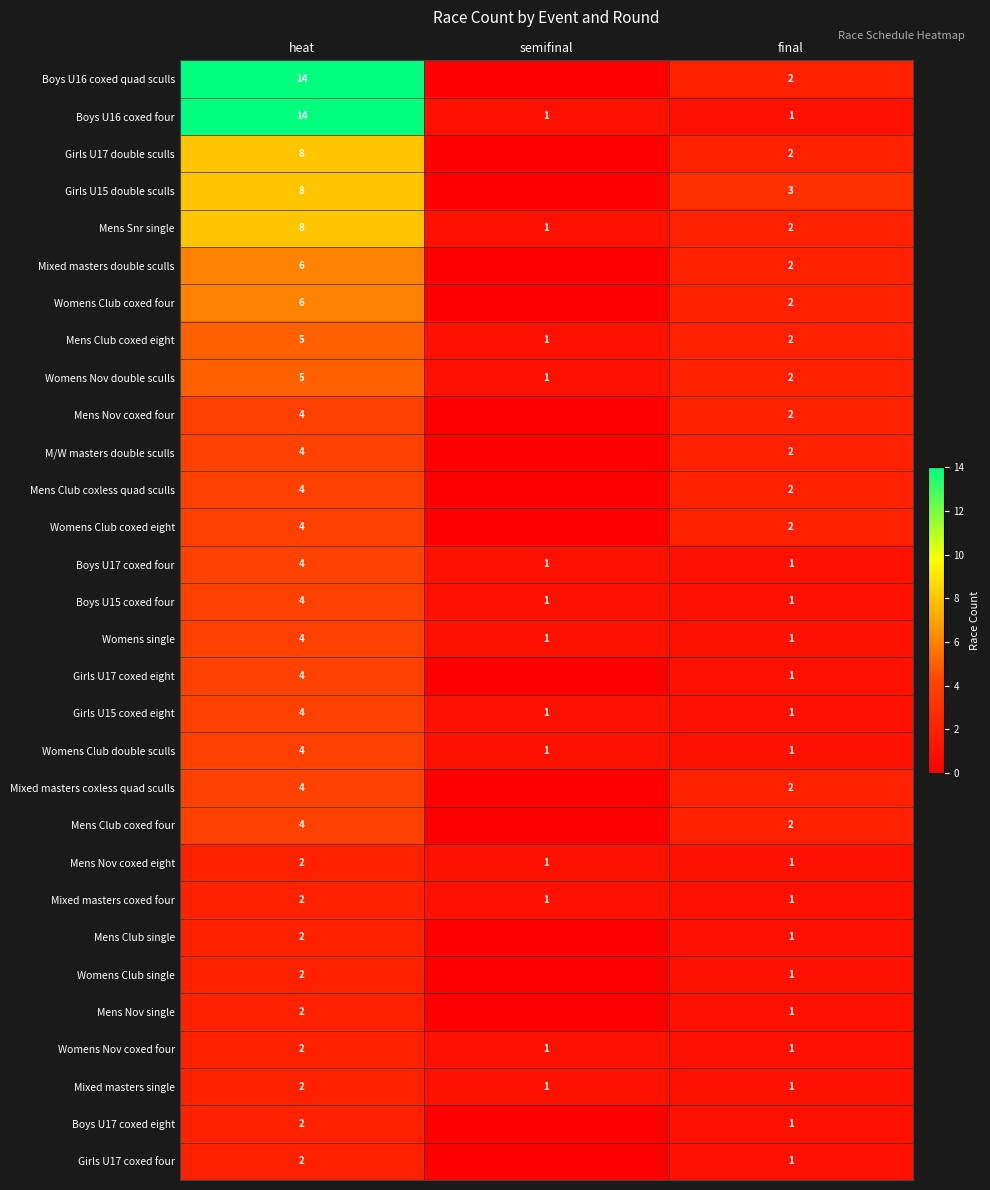

Which label corresponds to the smallest value in the chart?

semifinal